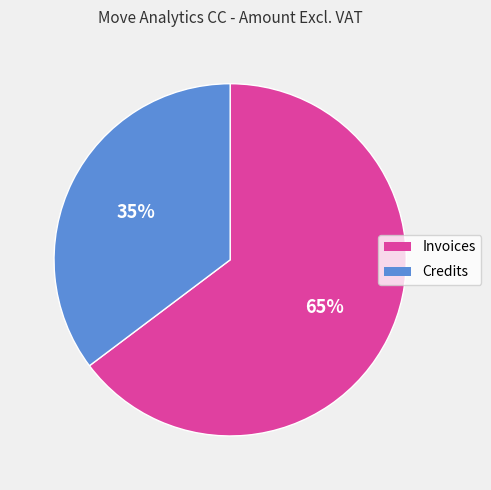

Approximately how many times larger is the value at Credits compared to Invoices?

0.5